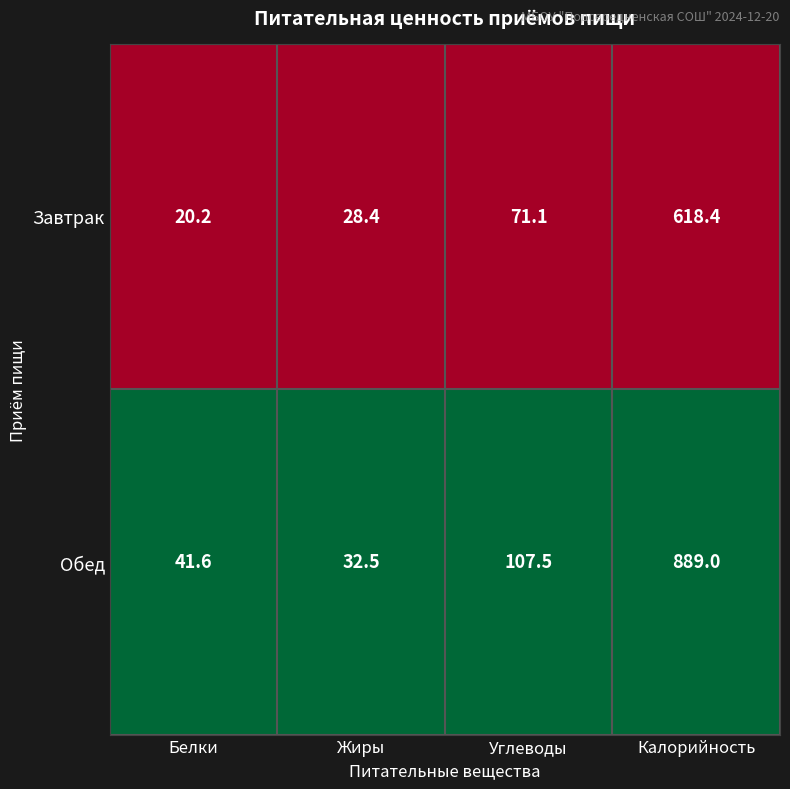

Rank the series at Углеводы from lowest to highest value.

Завтрак, Обед